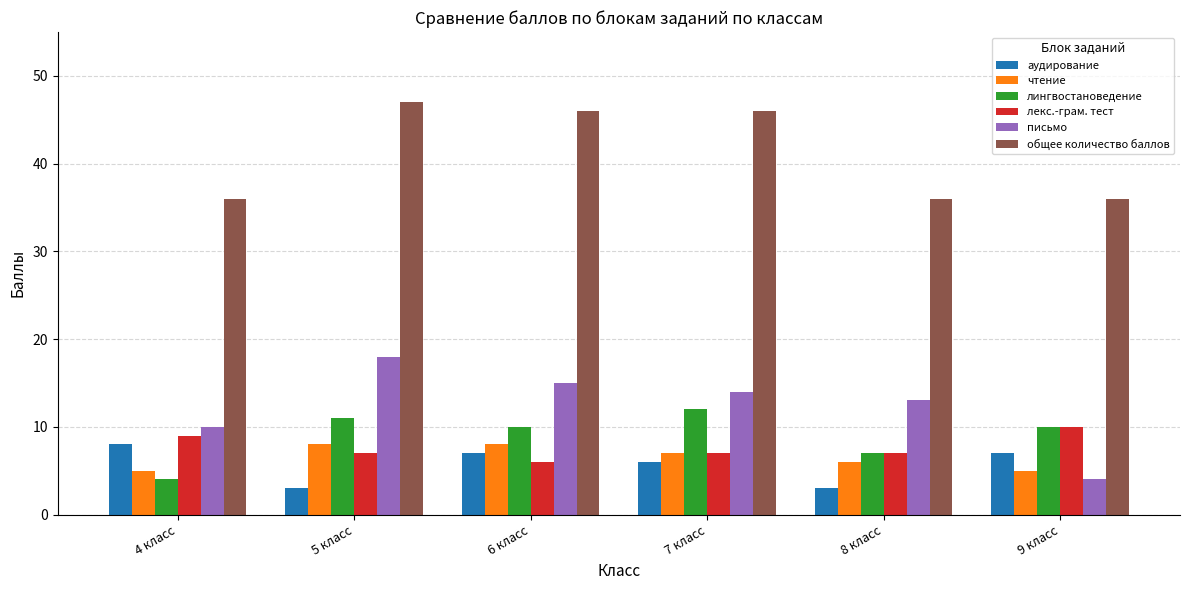

What is the approximate value of аудирование at 7 класс?

6